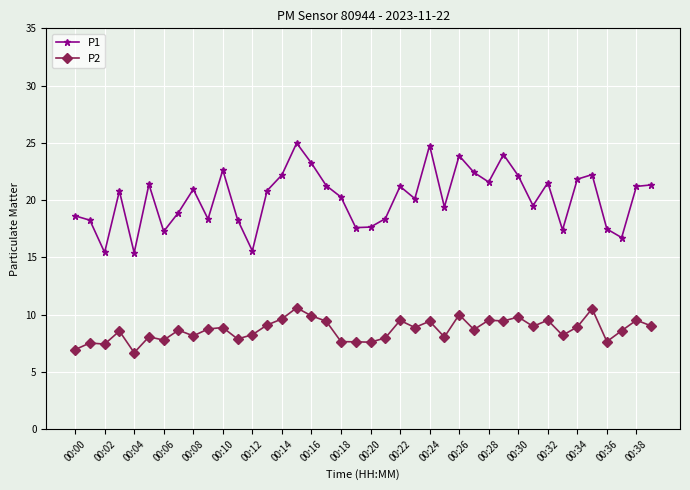

List the series in order of their overall mean, highest first.

P1, P2